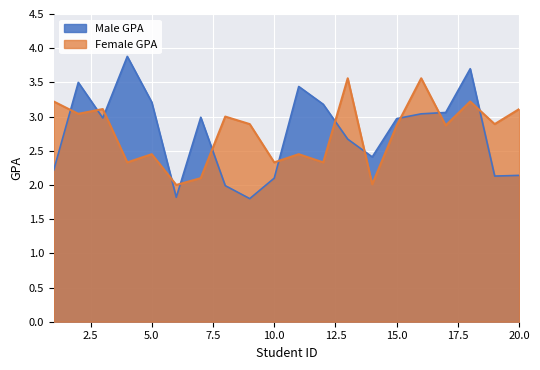

How many times do Male GPA and Female GPA cross each other?

12